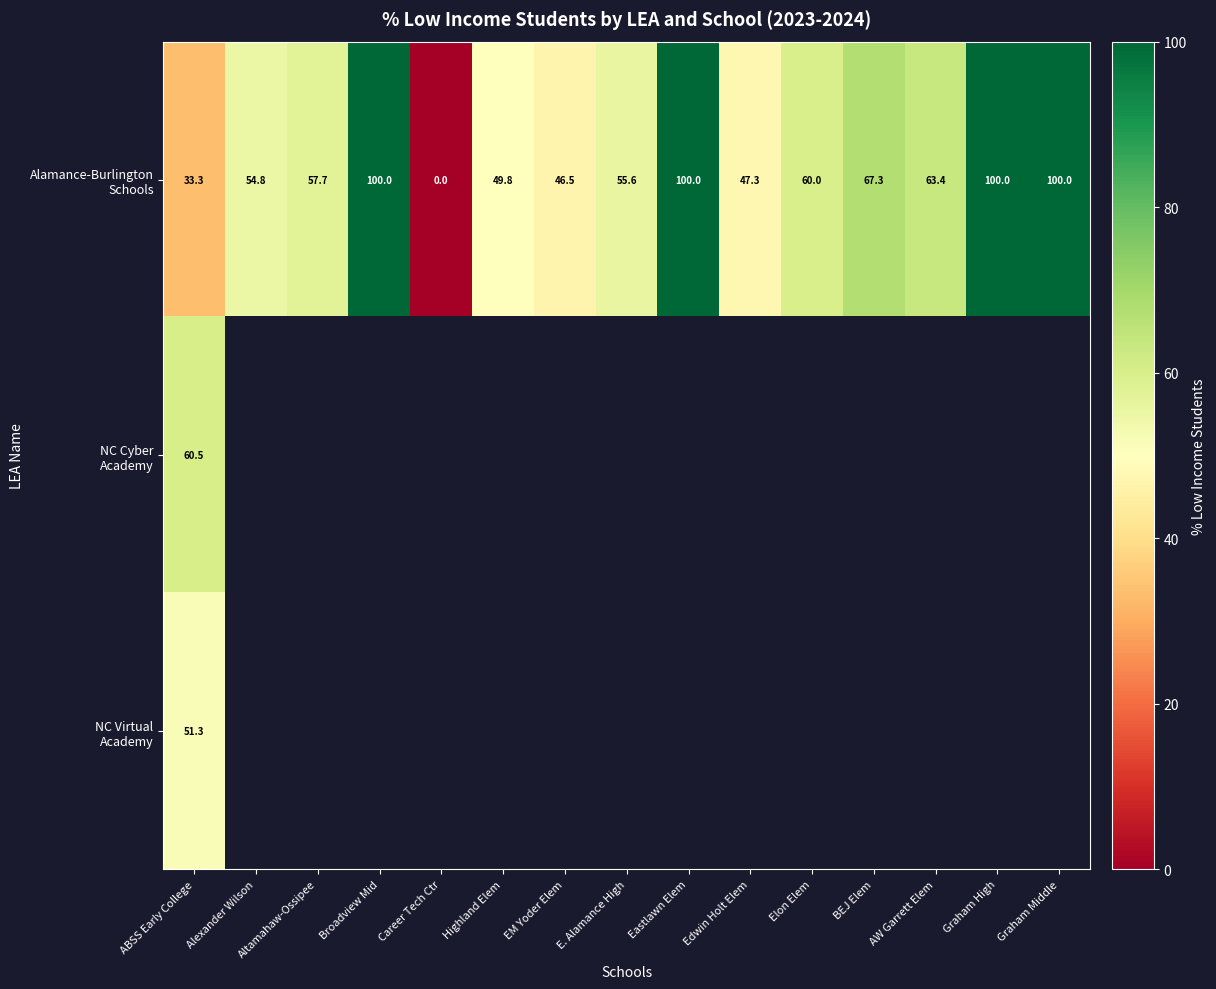

The value of Alamance-Burlington Schools at Graham Middle is 100.0. True or false?

True